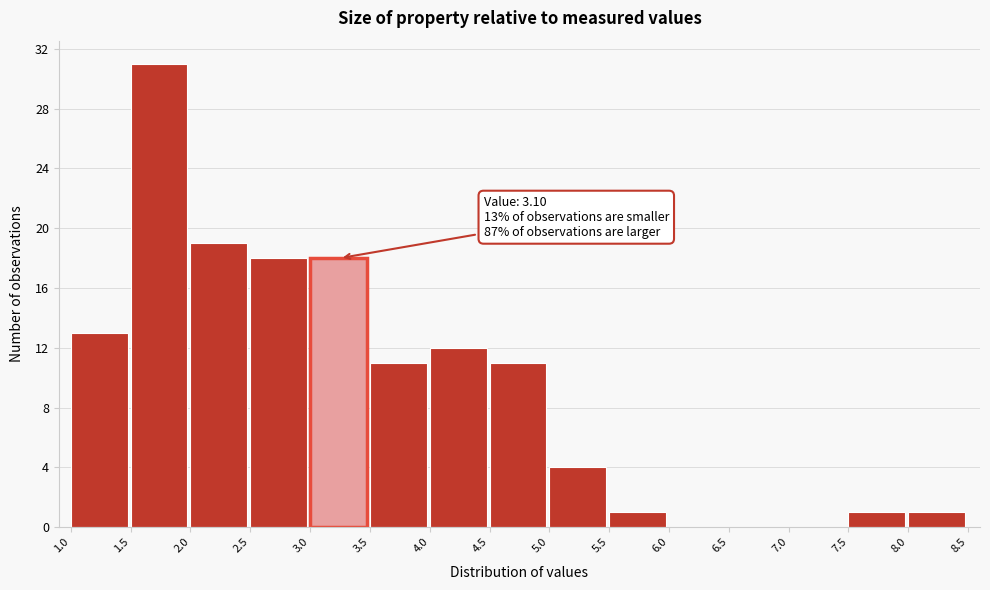

Which range on the x-axis has the tallest bar?

1.5 to 2.0